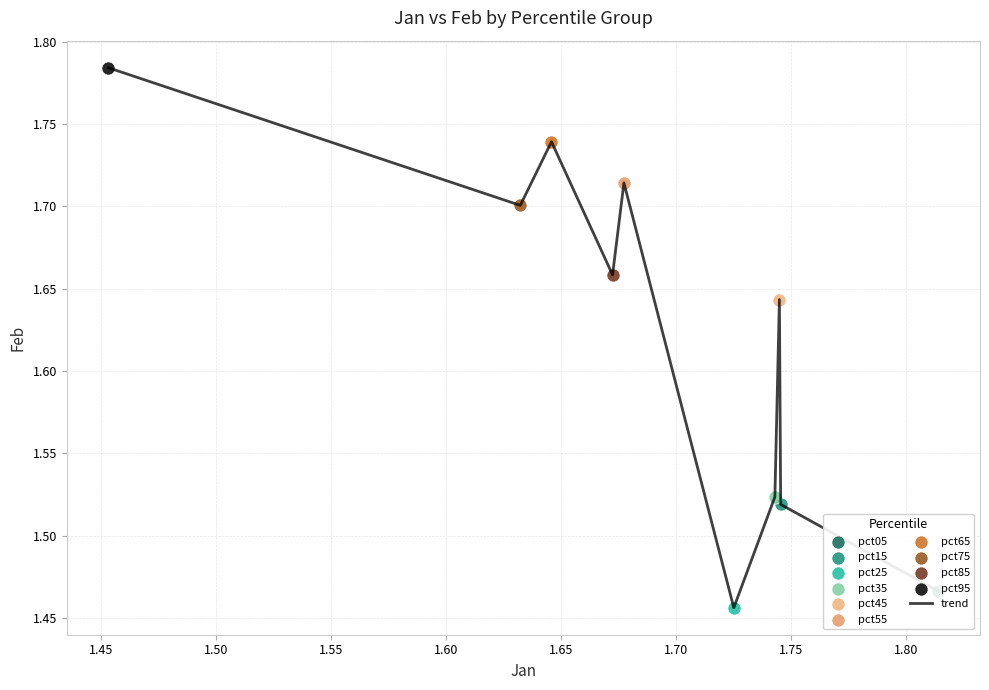

What is the difference between the maximum and minimum values?

0.3